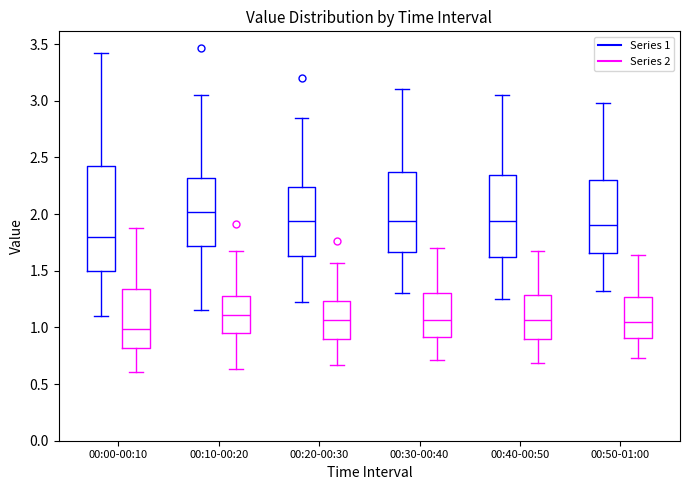

Reading left to right, transcribe this box plot: for each box, give where its median line is, the range the box spans, and where its two whiskers end, as read against the y-axis. The values are not printed on the chart, so give them approximately, as read against the axis.

00:00-00:10 (Series 1): median 1.80, box 1.50 to 2.45, whiskers 1.10 to 3.40
00:00-00:10 (Series 2): median 1.00, box 0.80 to 1.35, whiskers 0.60 to 1.90
00:10-00:20 (Series 1): median 2.00, box 1.70 to 2.30, whiskers 1.15 to 3.05
00:10-00:20 (Series 2): median 1.10, box 0.95 to 1.30, whiskers 0.65 to 1.70
00:20-00:30 (Series 1): median 1.95, box 1.65 to 2.25, whiskers 1.20 to 2.85
00:20-00:30 (Series 2): median 1.05, box 0.90 to 1.25, whiskers 0.65 to 1.55
00:30-00:40 (Series 1): median 1.95, box 1.65 to 2.40, whiskers 1.30 to 3.10
00:30-00:40 (Series 2): median 1.05, box 0.90 to 1.30, whiskers 0.70 to 1.70
00:40-00:50 (Series 1): median 1.95, box 1.65 to 2.35, whiskers 1.25 to 3.05
00:40-00:50 (Series 2): median 1.05, box 0.90 to 1.30, whiskers 0.70 to 1.70
00:50-01:00 (Series 1): median 1.90, box 1.65 to 2.30, whiskers 1.30 to 3.00
00:50-01:00 (Series 2): median 1.05, box 0.90 to 1.25, whiskers 0.75 to 1.65